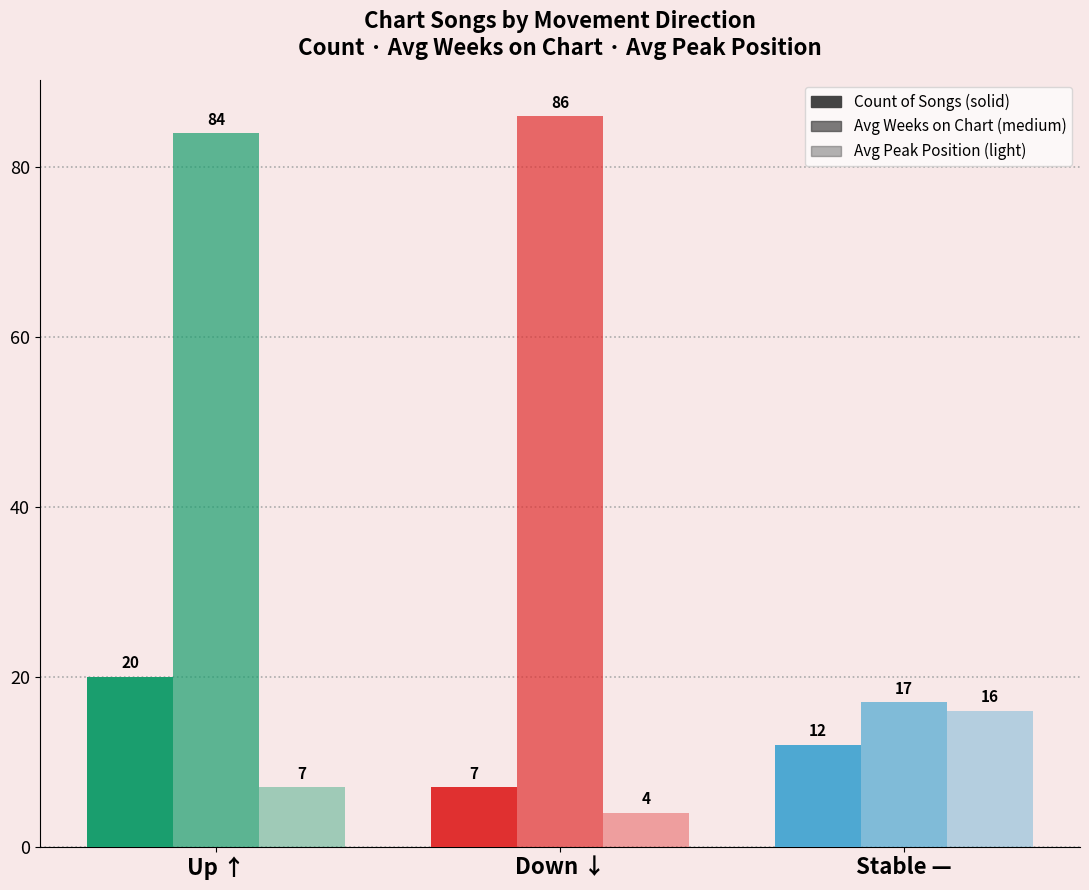

Count the number of data series in this chart.

3